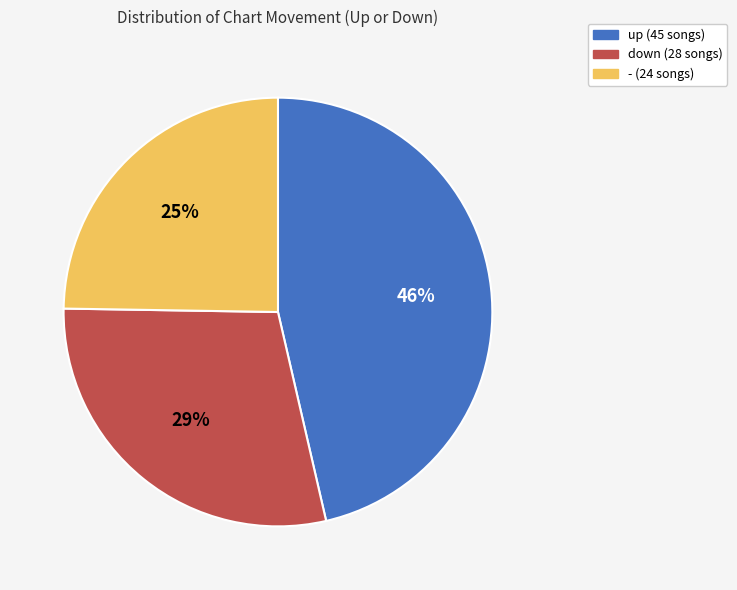

To the nearest percent, what percentage of the pie is down?

29%